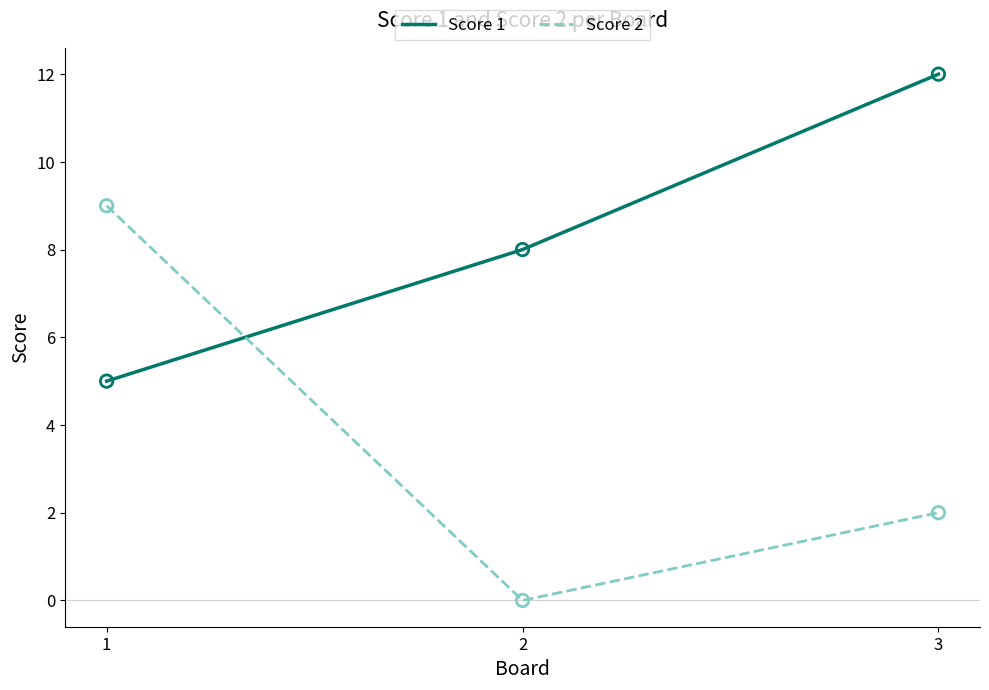

What are all the series names shown in the legend?

Score 1, Score 2